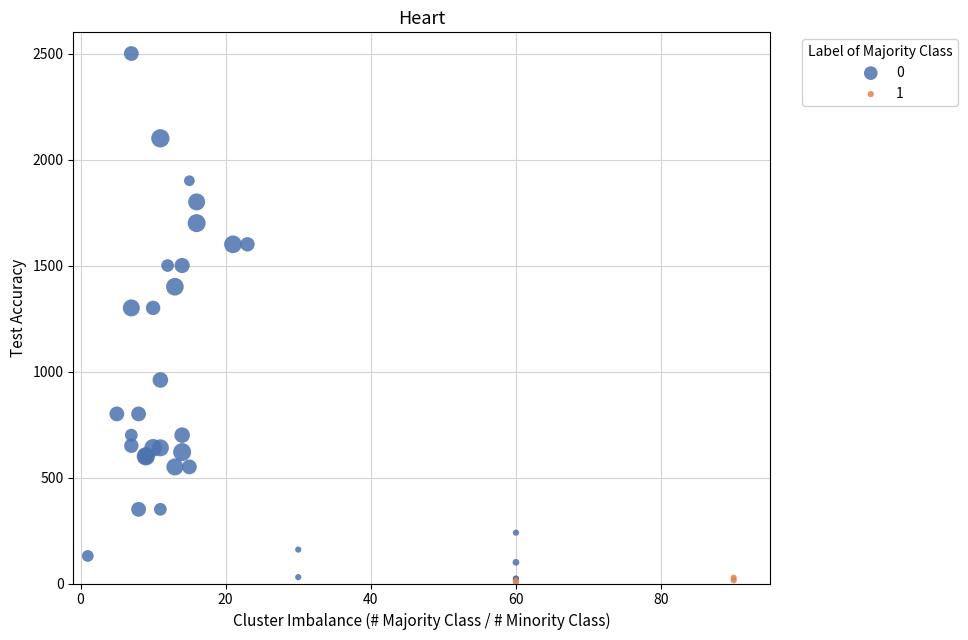

Which series has the widest spread of Y values?

0